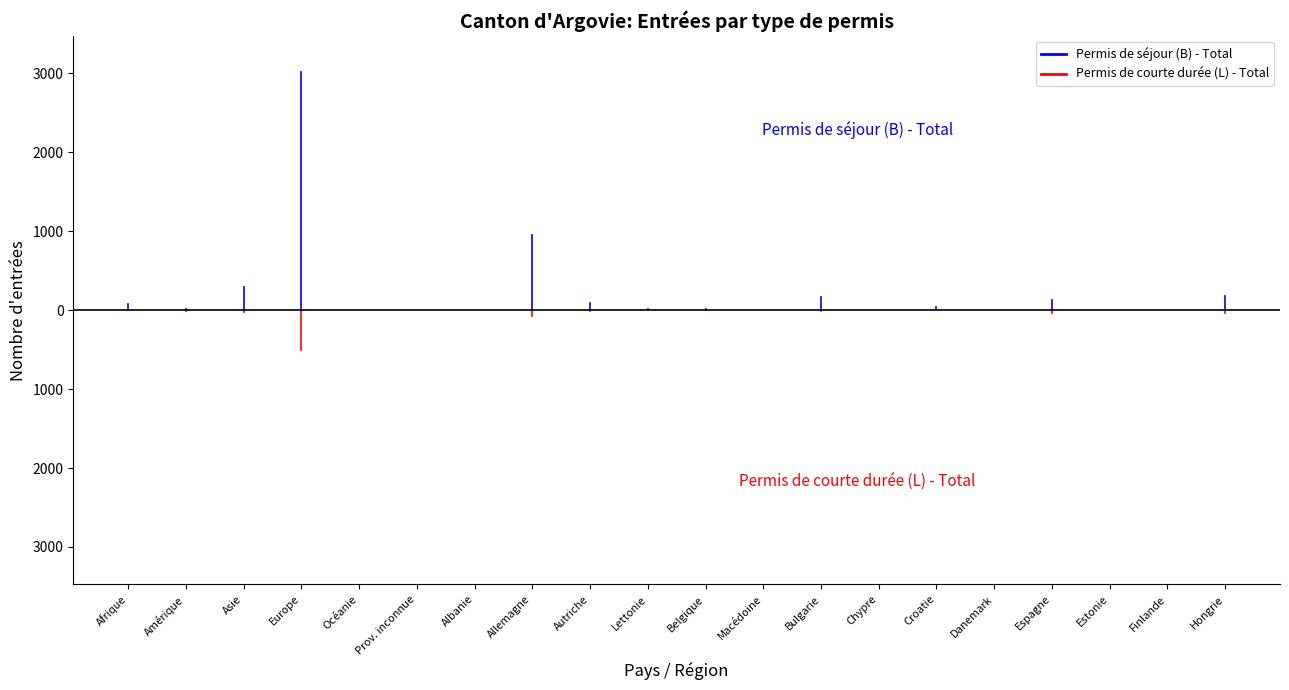

At Océanie, list the series in order from smallest to largest.

Permis de courte durée (L) - Total, Permis de séjour (B) - Total